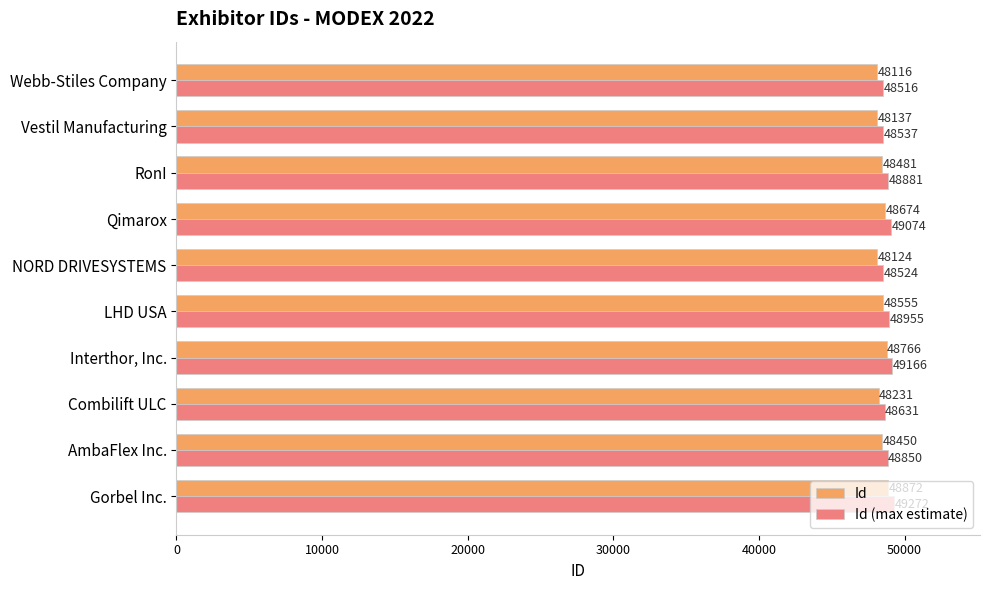

What is the spread (max minus min) of values at Webb-Stiles Company?

400